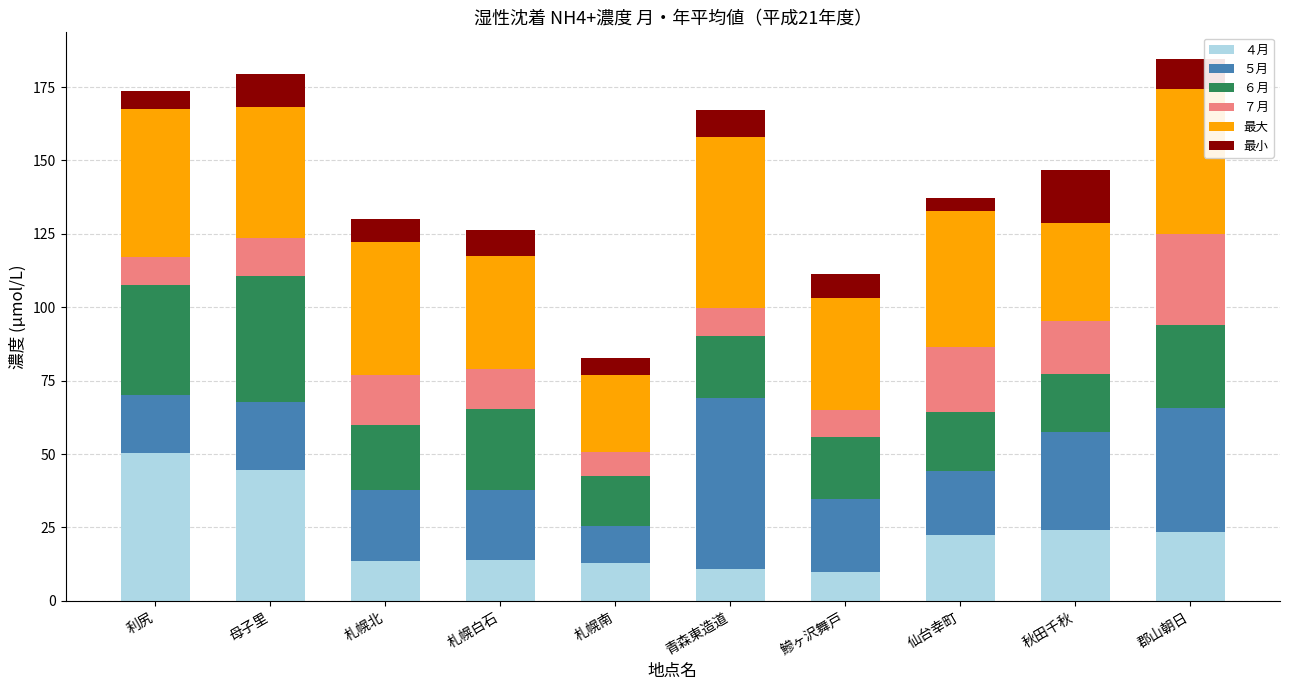

What is the difference between the maximum and minimum values in the ４月 series?

40.7